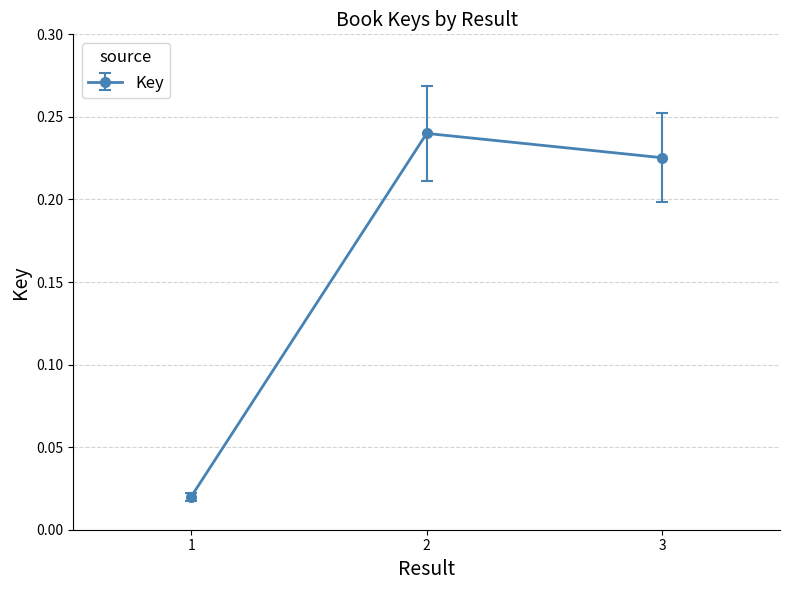

List the labels in order of value, smallest first.

1, 3, 2